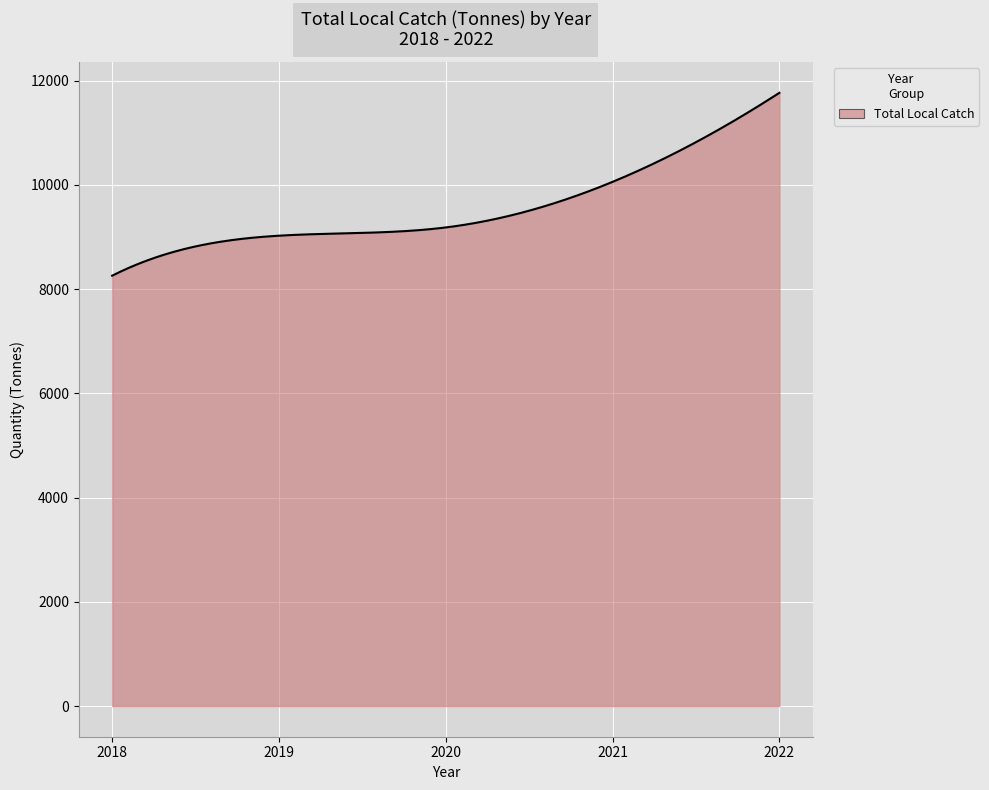

What is the difference between the maximum and minimum values?

3508.4